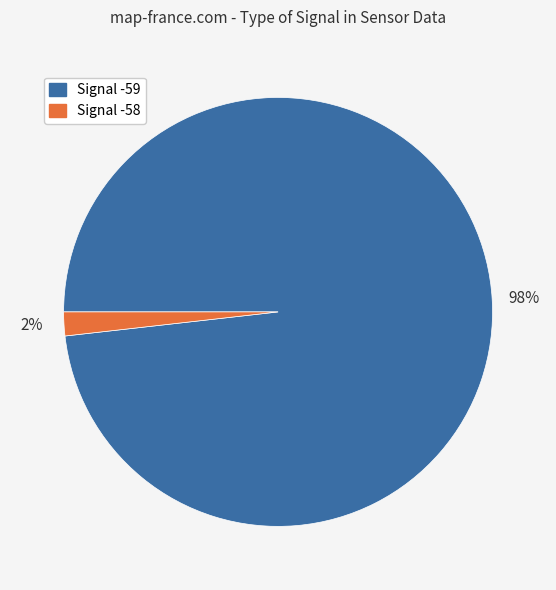

How many slices are in this pie chart?

2